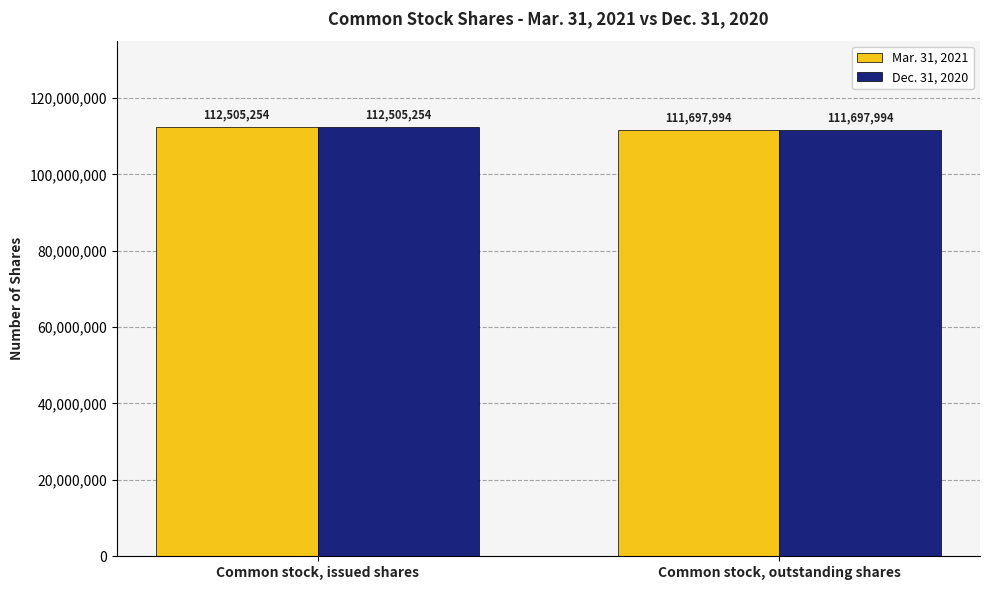

What is the label of the 2nd bar from the right?

Common stock, issued shares